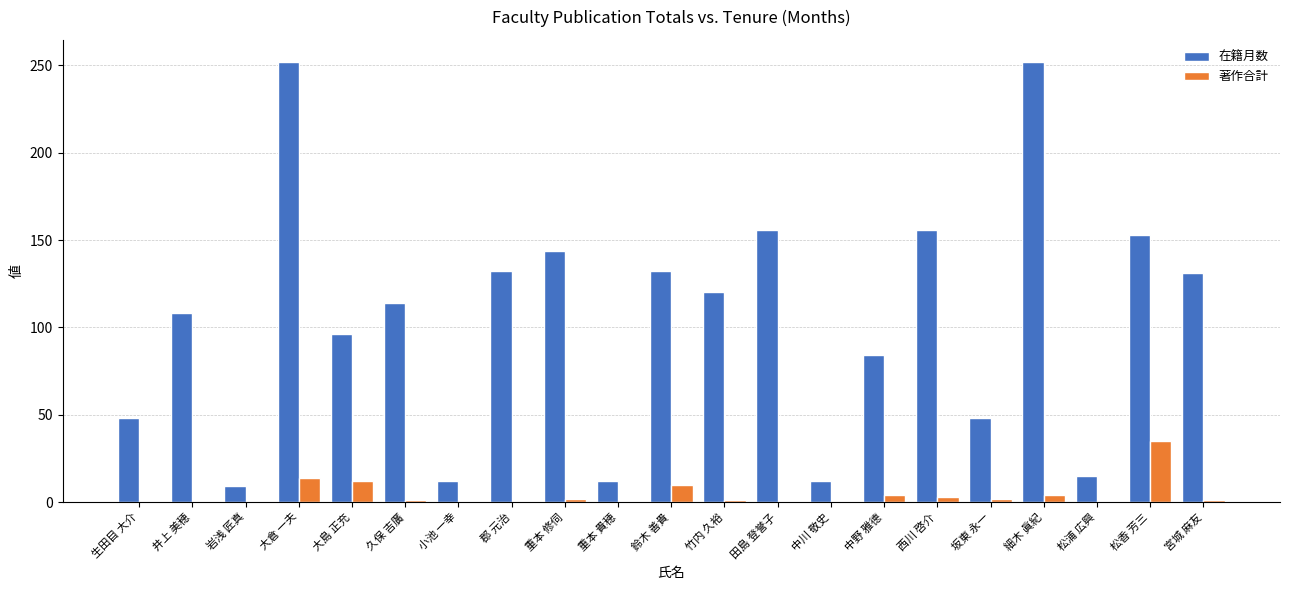

What is the sum of all 著作合計 values?

89